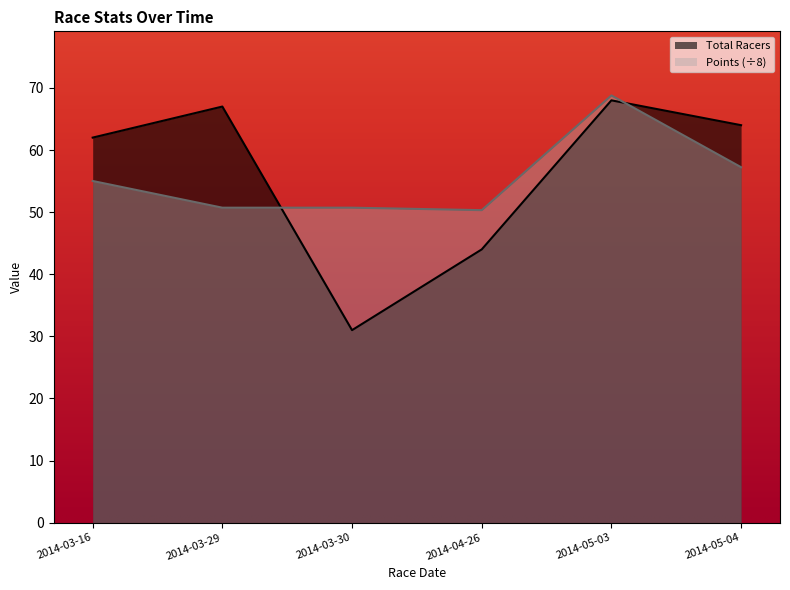

What is the difference between the maximum and minimum values in the Total Racers series?

37.0